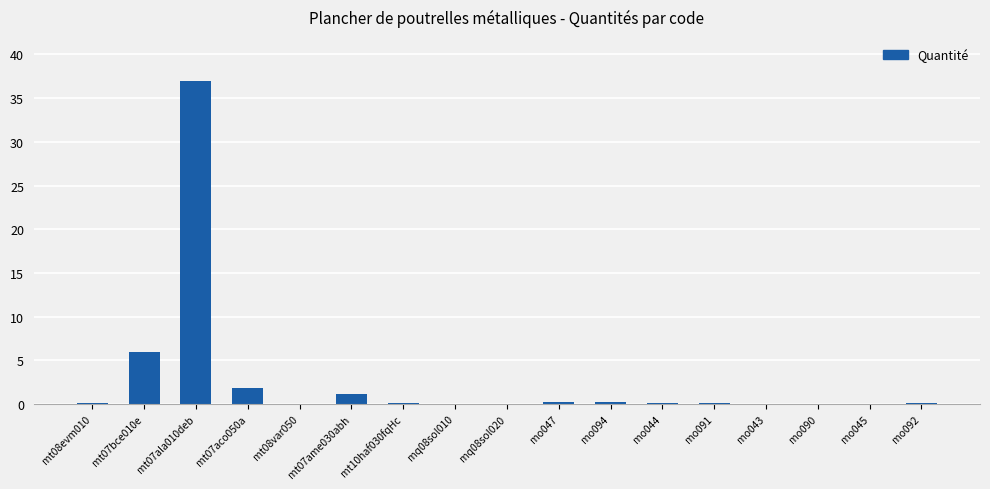

What is the sum of all values?

46.9